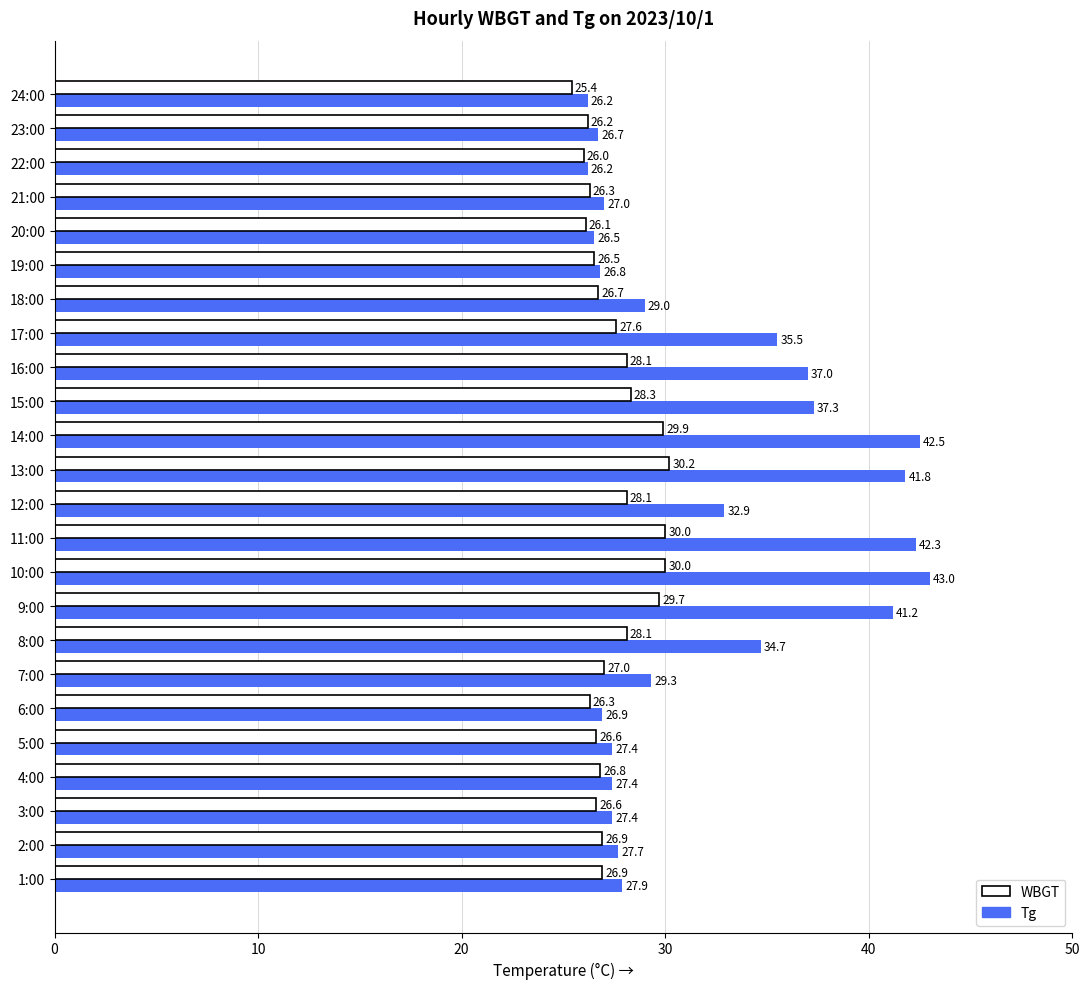

What are all the series names shown in the legend?

WBGT, Tg